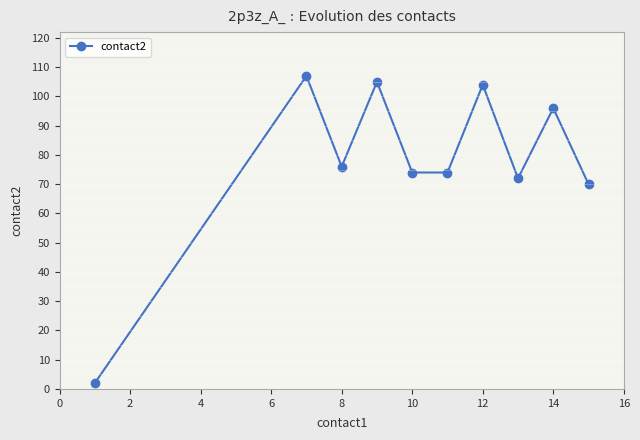

What is the value of the 5th point from the left?

74